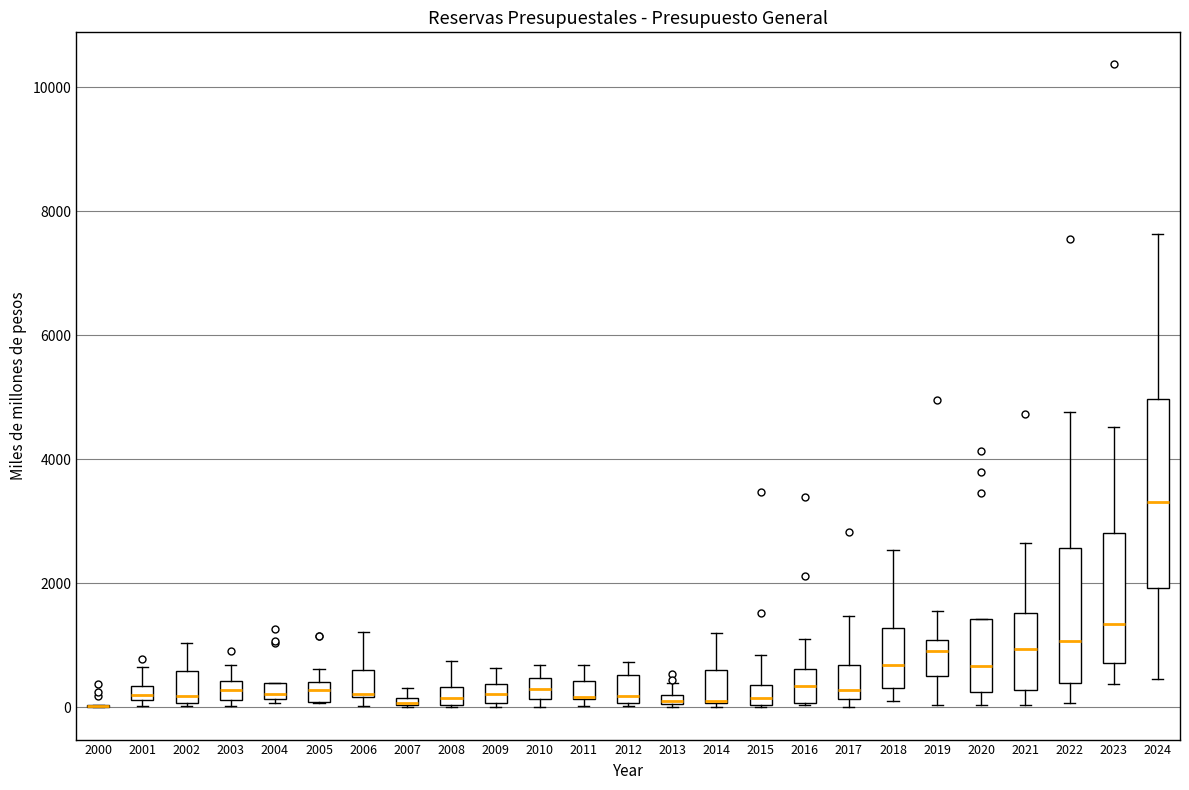

Which box is the tallest, from its lower edge to its upper edge?

2024